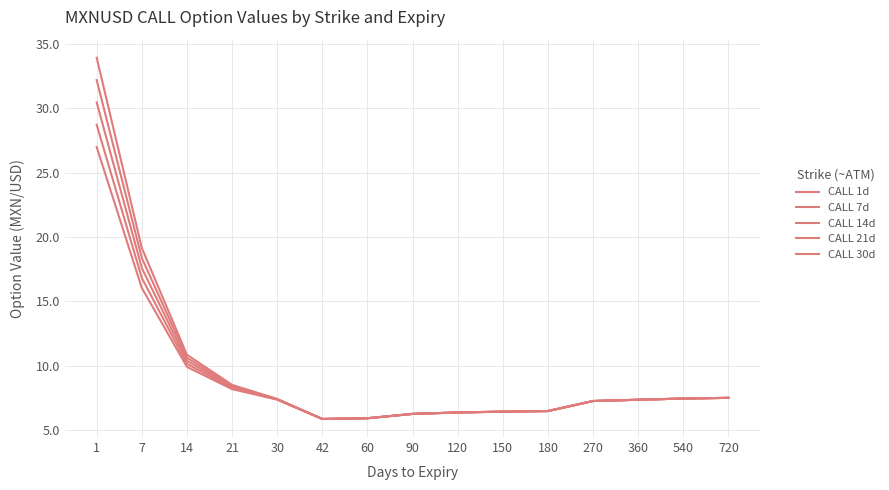

Reading left to right, list all the values displayed in this chart.

CALL 1d: 33.9	19.2	10.9	8.5	7.4	5.9	5.9	6.3	6.4	6.4	6.5	7.3	7.4	7.5	7.5
CALL 7d: 32.2	18.4	10.6	8.4	7.4	5.9	5.9	6.3	6.4	6.4	6.5	7.3	7.4	7.5	7.5
CALL 14d: 30.5	17.6	10.4	8.4	7.4	5.9	5.9	6.3	6.4	6.4	6.5	7.3	7.4	7.5	7.5
CALL 21d: 28.7	16.8	10.2	8.3	7.4	5.9	5.9	6.3	6.4	6.4	6.5	7.3	7.4	7.5	7.5
CALL 30d: 27.0	16.0	9.9	8.2	7.4	5.9	5.9	6.3	6.4	6.4	6.5	7.3	7.4	7.5	7.5